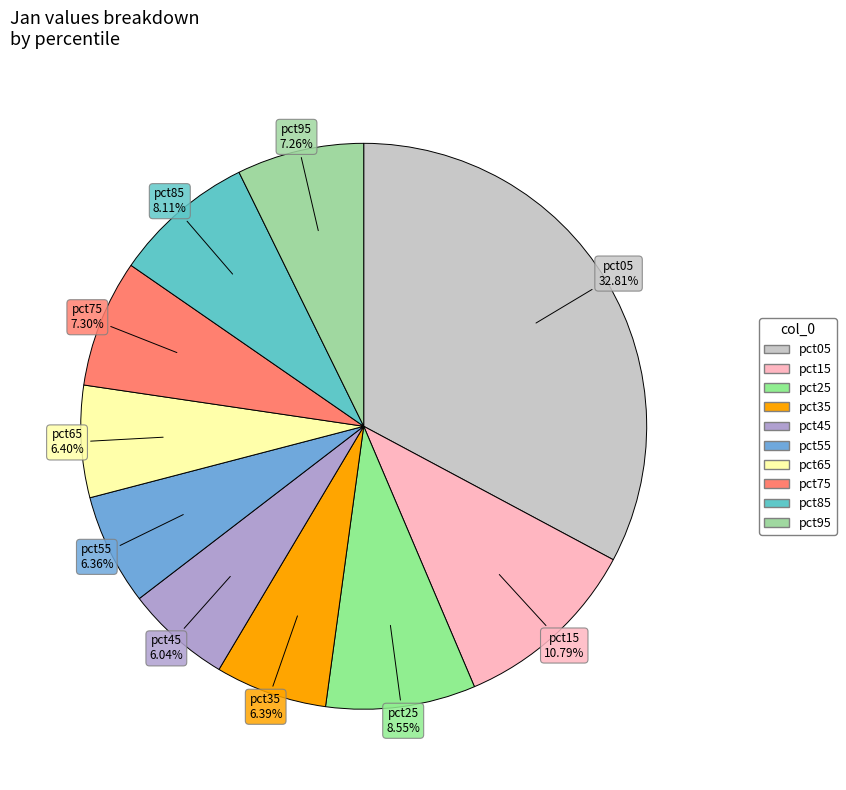

Do pct15 and pct35 together represent more than half of the pie?

No